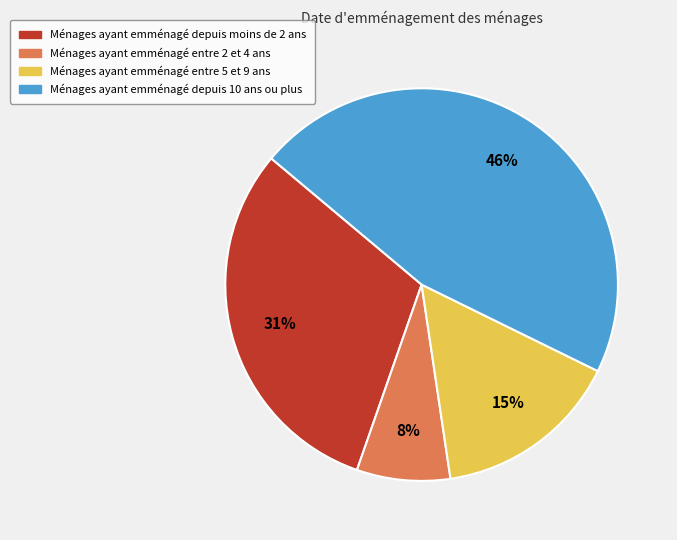

To the nearest percent, what is the average slice percentage?

25%